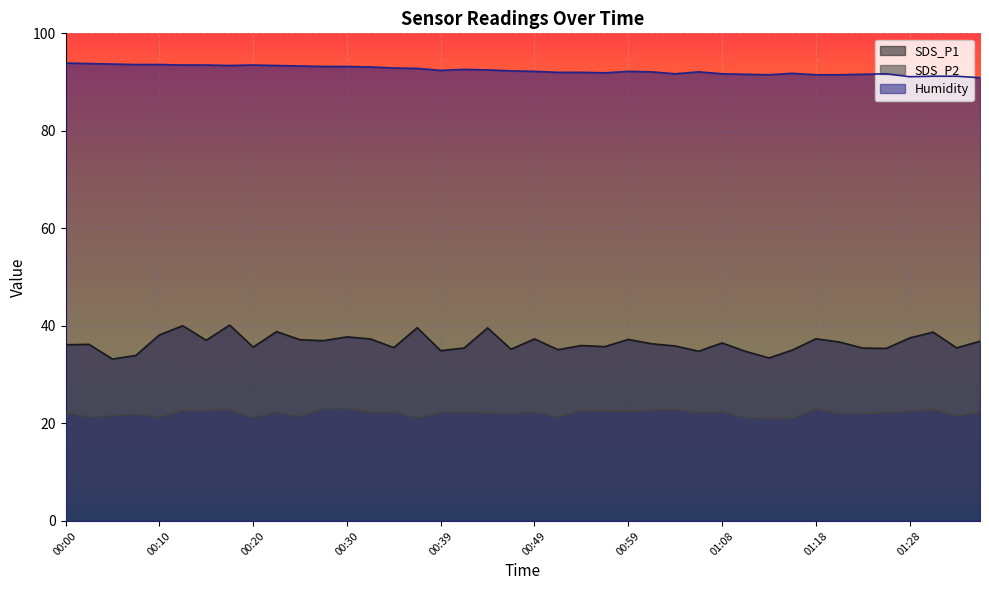

Between 00:10 and 00:39, which series saw the biggest shift?

SDS_P1